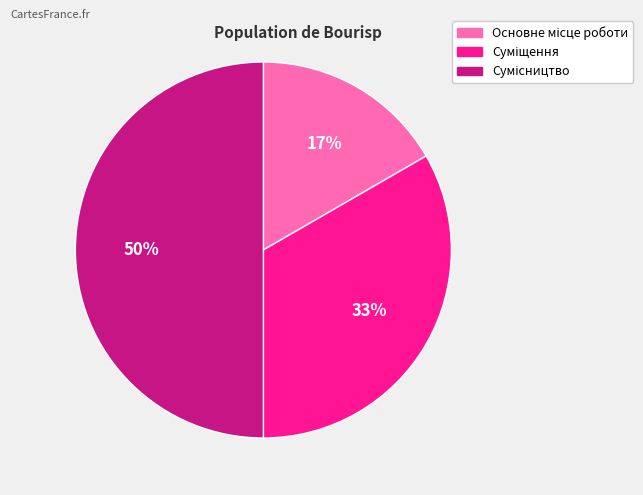

To the nearest percent, what is the average slice percentage?

33%